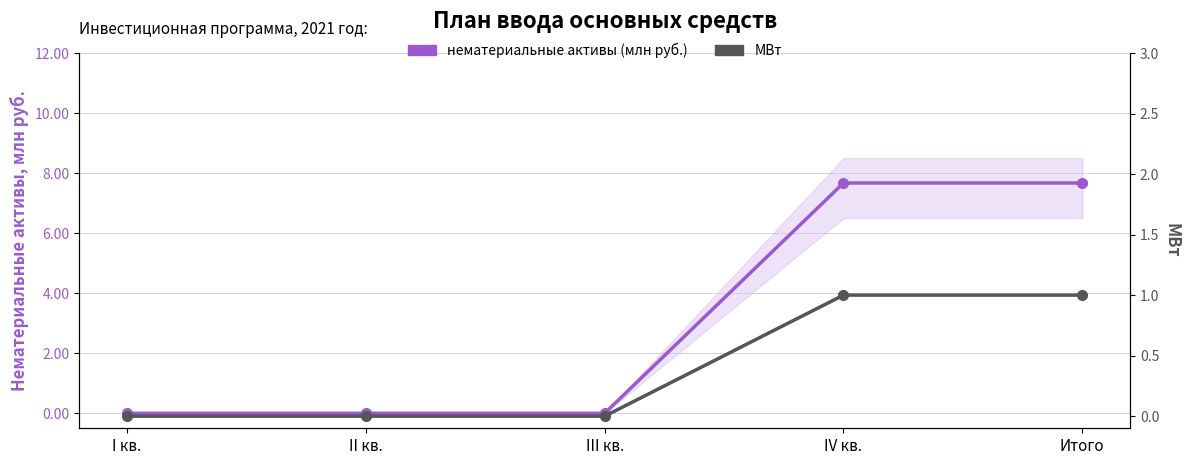

True or false: МВт has a value of 1.0 at Итого.

True